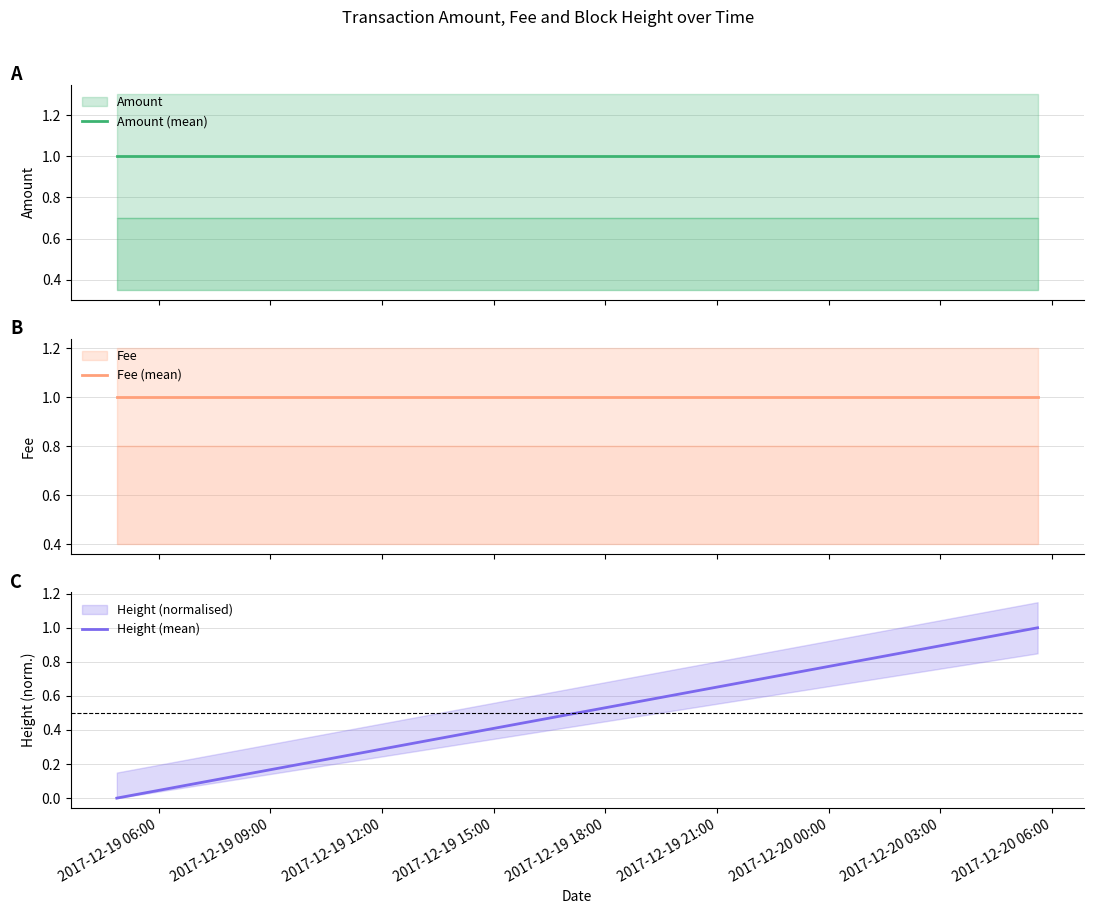

Which has a higher value, 2017-12-19 06:00 or 2017-12-19 09:00?

2017-12-19 06:00